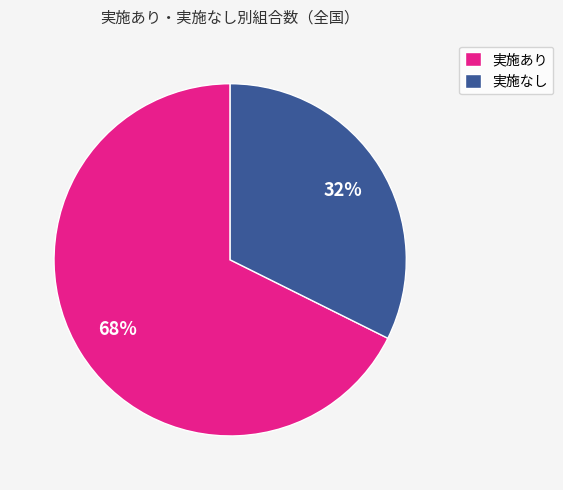

Which category has the smallest portion of the pie?

実施なし